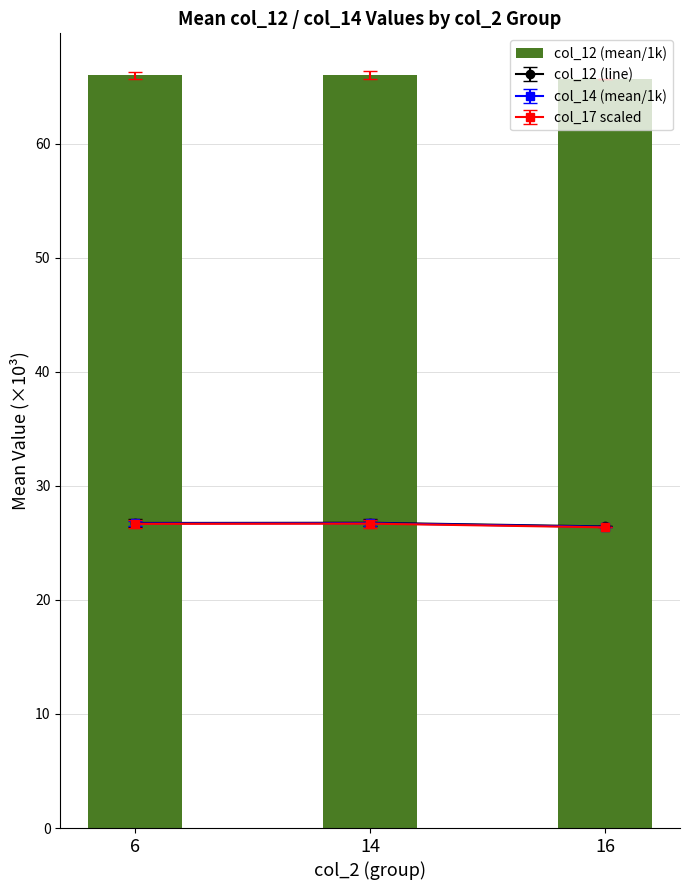

Reading right to left, list all the values displayed in this chart.

65.7	66.0	66.0